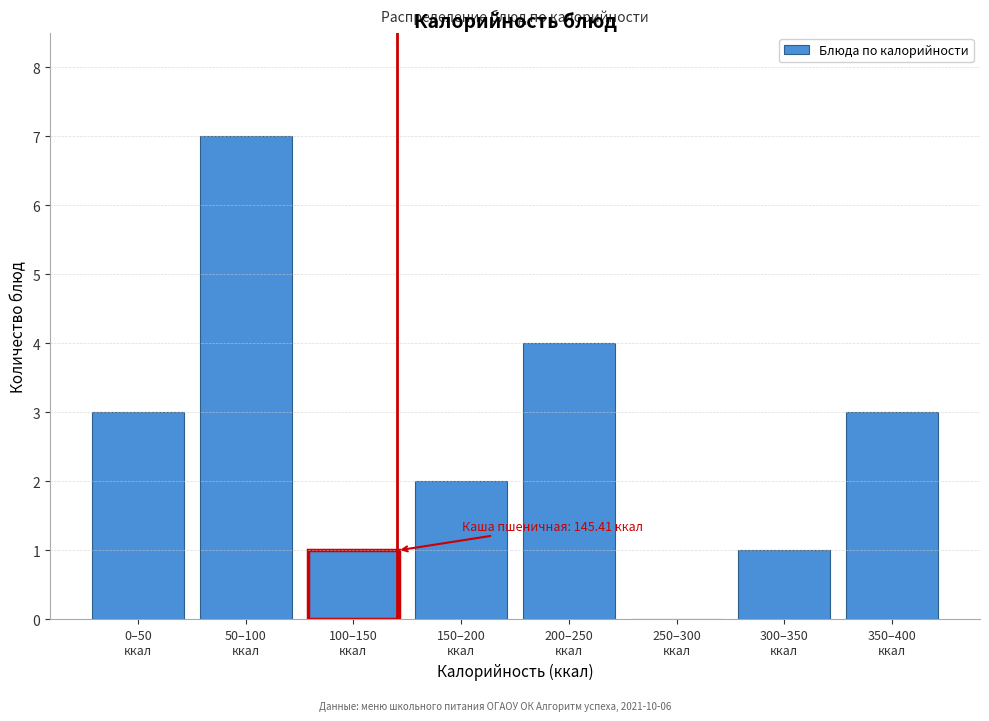

How many data points does each series have?

8